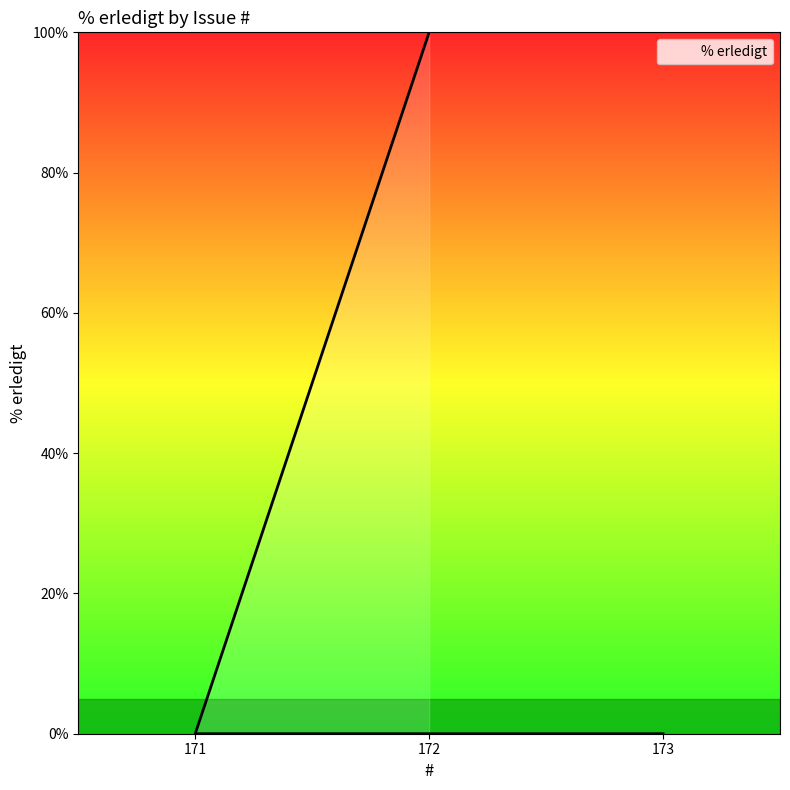

What is the sum of all values?

100